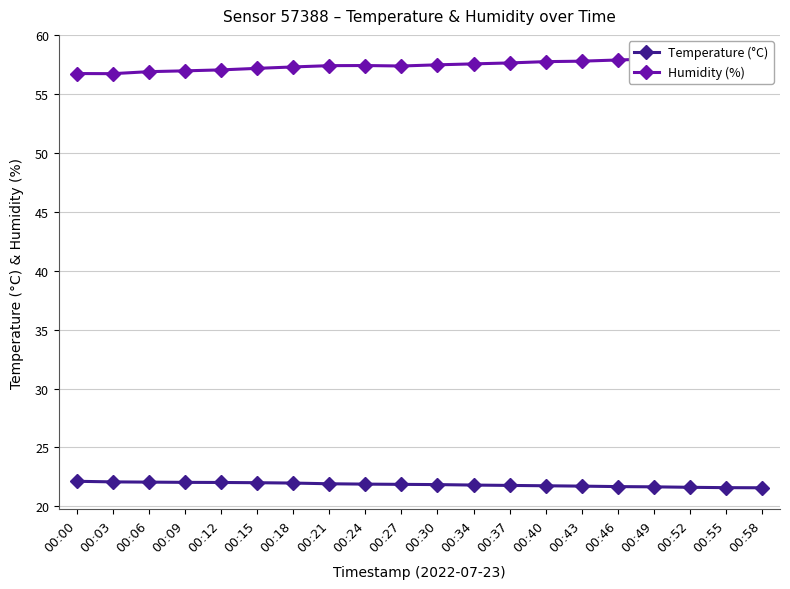

Reading right to left, extract all data points from this chart.

Temperature (°C): 21.6	21.6	21.6	21.7	21.7	21.7	21.8	21.8	21.8	21.9	21.9	21.9	21.9	22.0	22.0	22.0	22.0	22.1	22.1	22.1
Humidity (%): 58.2	58.0	58.0	58.0	57.9	57.8	57.7	57.6	57.5	57.5	57.4	57.4	57.4	57.3	57.2	57.0	57.0	56.9	56.7	56.7